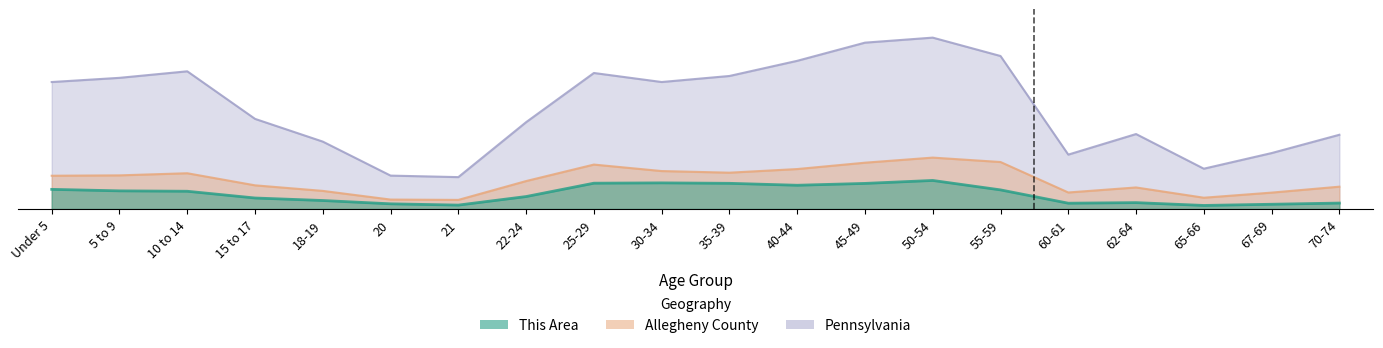

What is the minimum value shown in the chart?

1.2